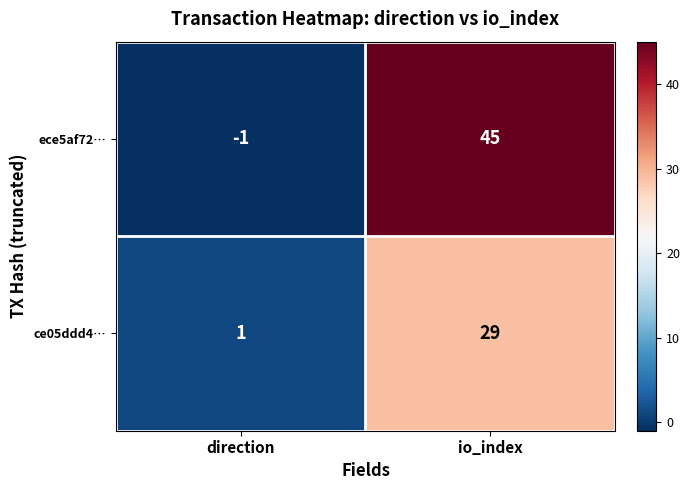

What is the highest value of the ce05ddd4… series?

29